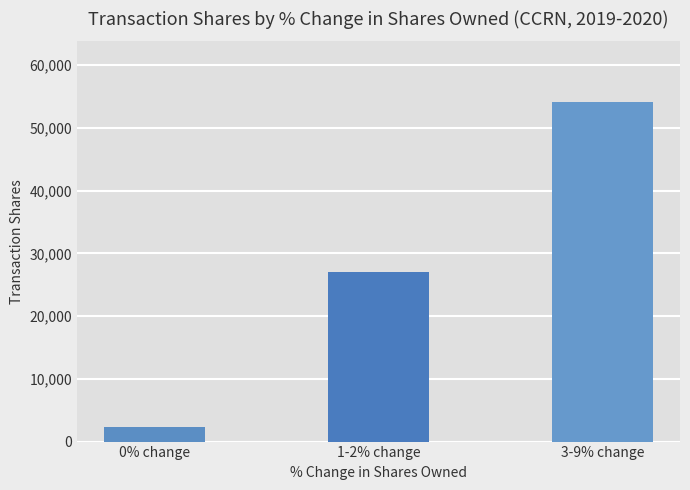

The chart shows a value of 8932 at 1-2% change. True or false?

False